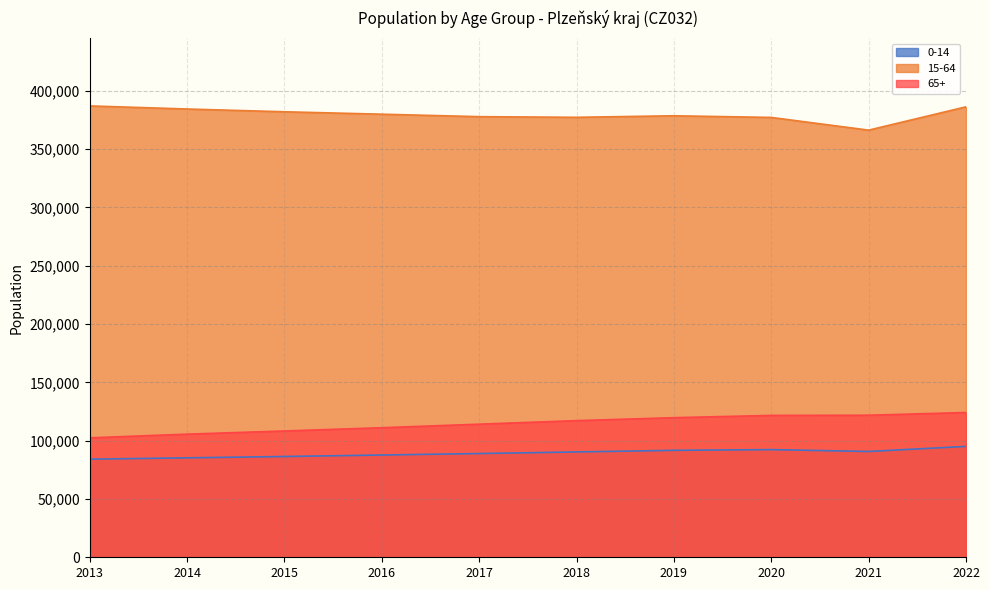

Which label corresponds to the smallest value in the chart?

2013